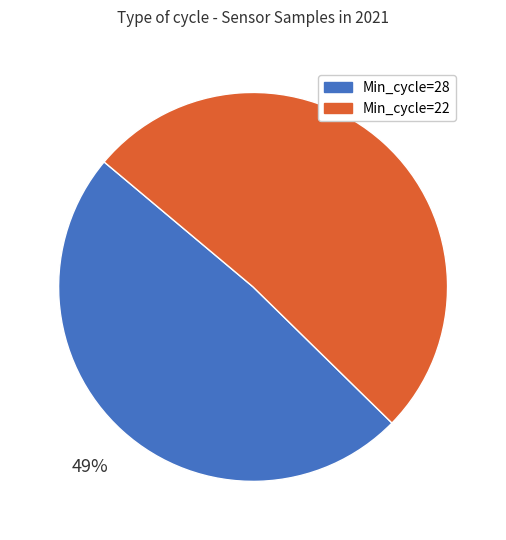

Which category has the biggest portion of the pie?

Min_cycle=22